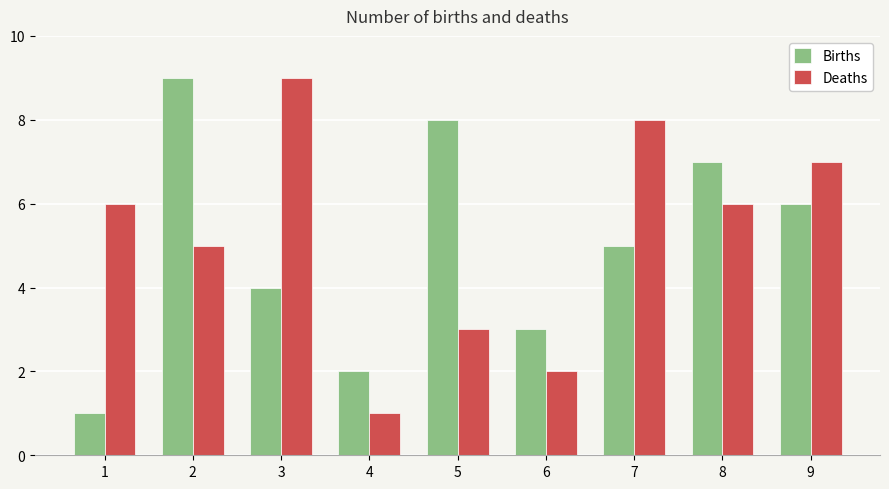

At which label does Births reach its peak?

2